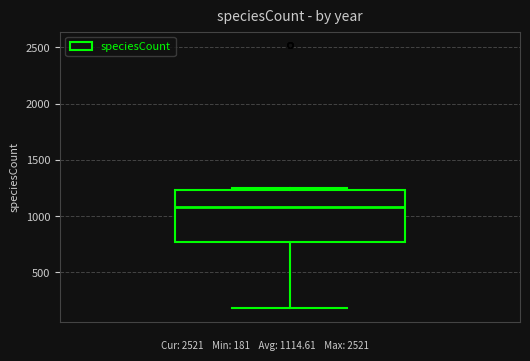

Where is the upper edge of the box on the y-axis? The values are not printed on the chart, so give them approximately, as read against the axis.

1250